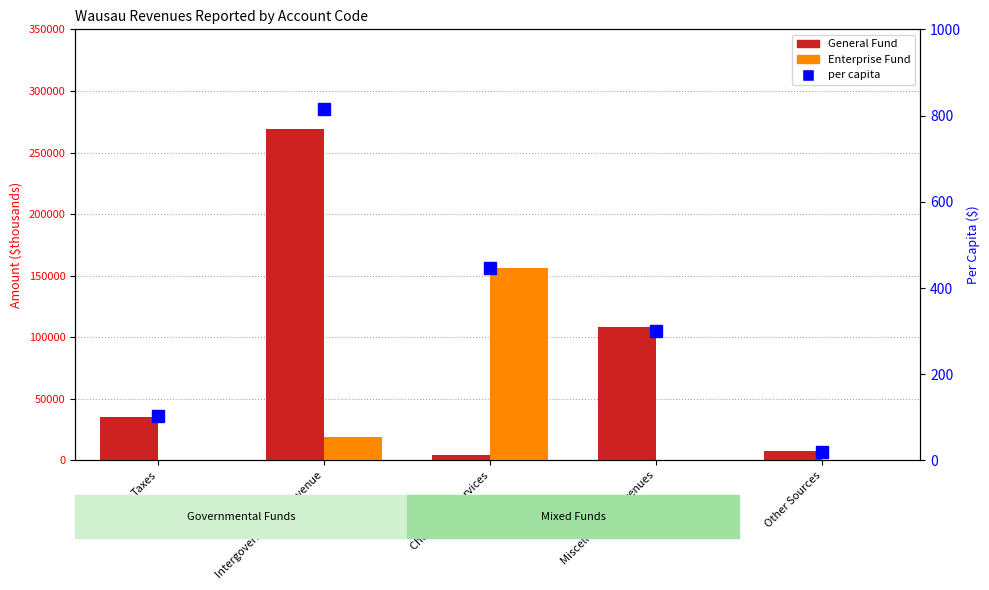

What is the value of the per capita bar at the 4th from the left?

300.2